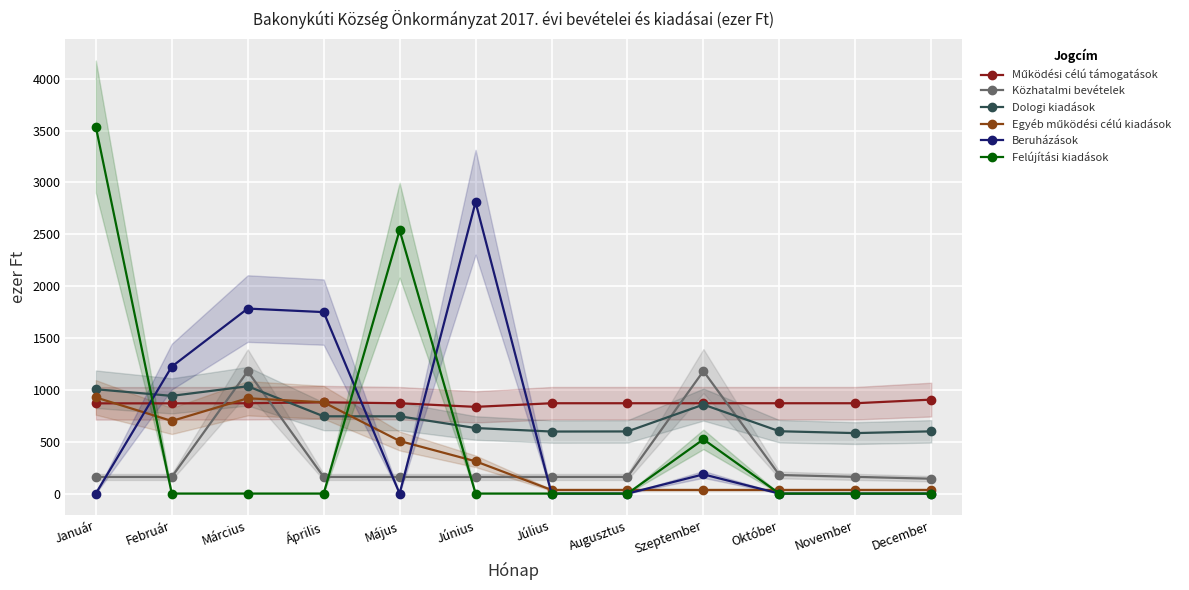

Reading left to right, transcribe all the data shown in this chart.

Működési célú támogatások: 870	870	871	880	871	836	871	871	871	871	871	906
Közhatalmi bevételek: 160	160	1179	160	160	160	160	160	1181	179	161	143
Dologi kiadások: 1006	942	1035	745	745	632	598	599	858	601	583	600
Egyéb működési célú kiadások: 927	700	919	880	507	311	35	35	35	35	35	35
Beruházások: 0	1224	1784	1750	0	2810	0	0	185	0	0	0
Felújítási kiadások: 3539	0	0	0	2540	0	0	0	523	0	0	0